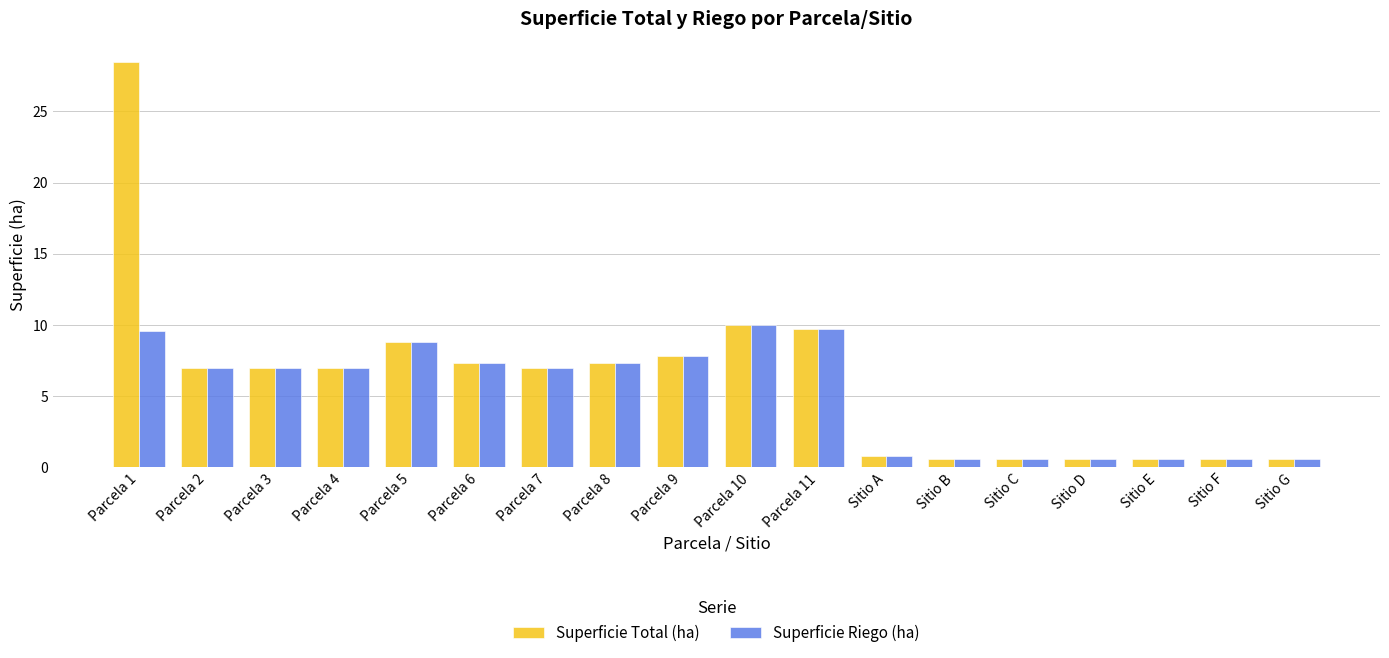

The value of Superficie Total (ha) at Parcela 1 is 11.9. True or false?

False